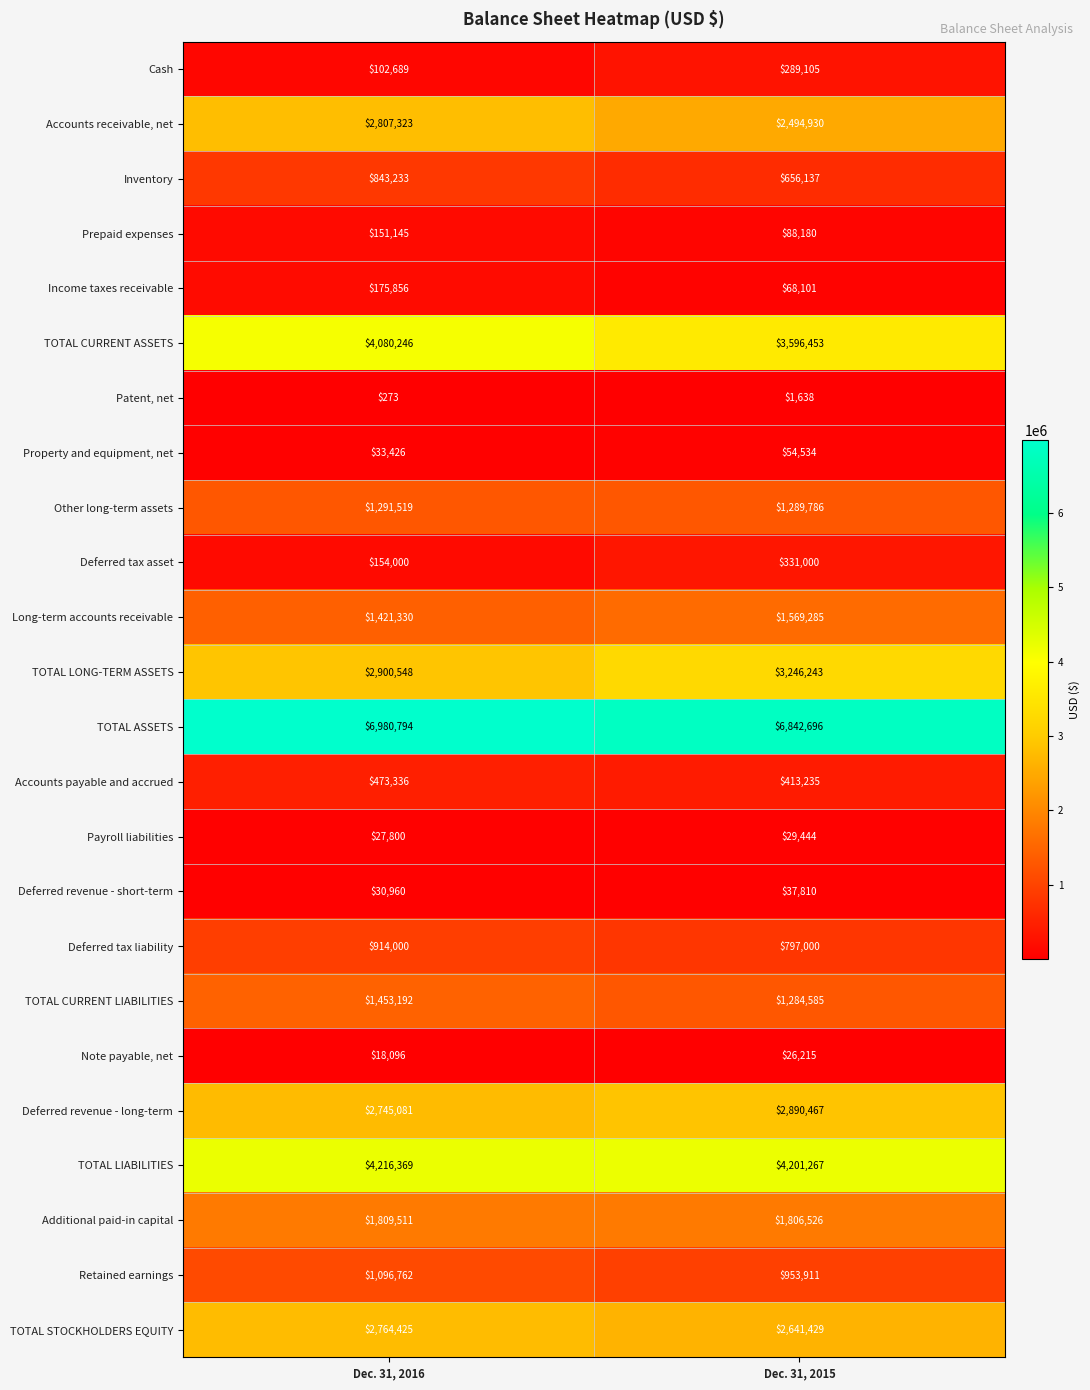

What is the approximate value of Accounts receivable, net at Dec. 31, 2015?

2494930